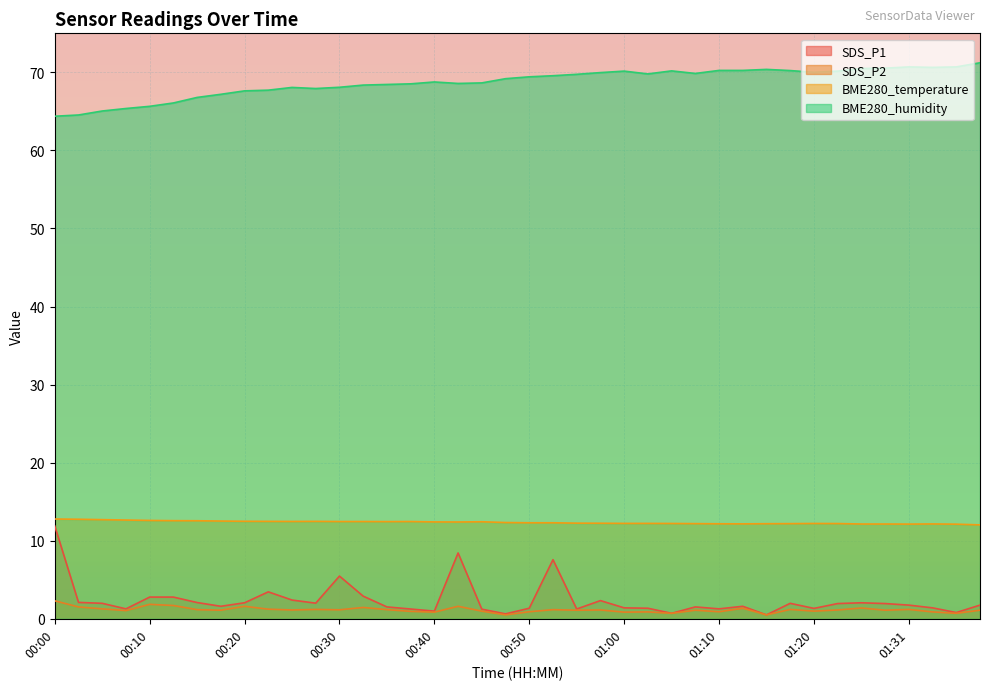

What is the maximum value shown in the chart?

71.2